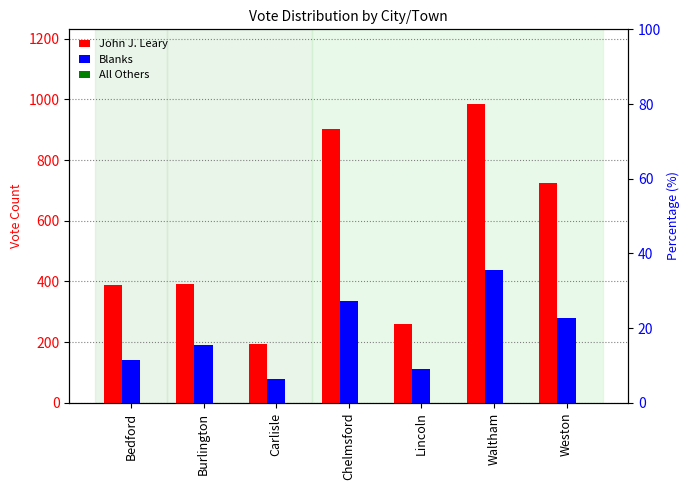

What is the lowest value of the Blanks series?

80